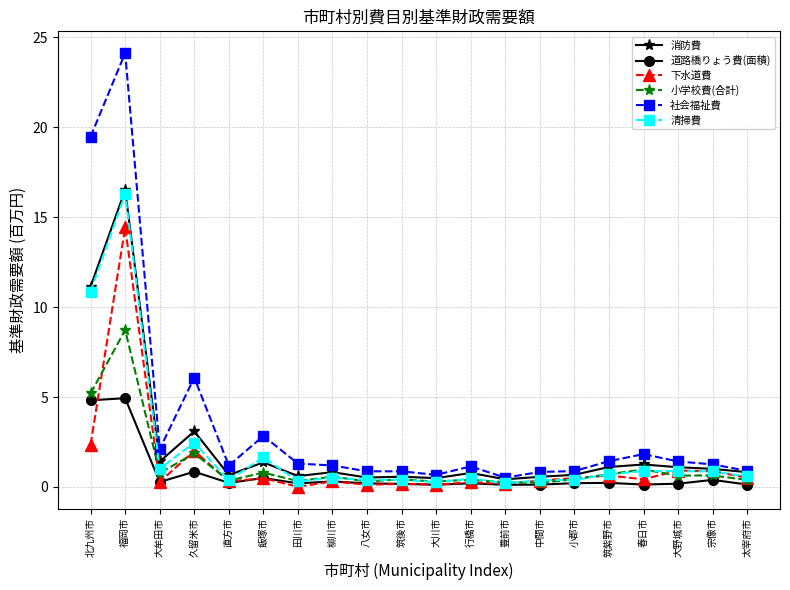

Does the chart have visible grid lines?

Yes